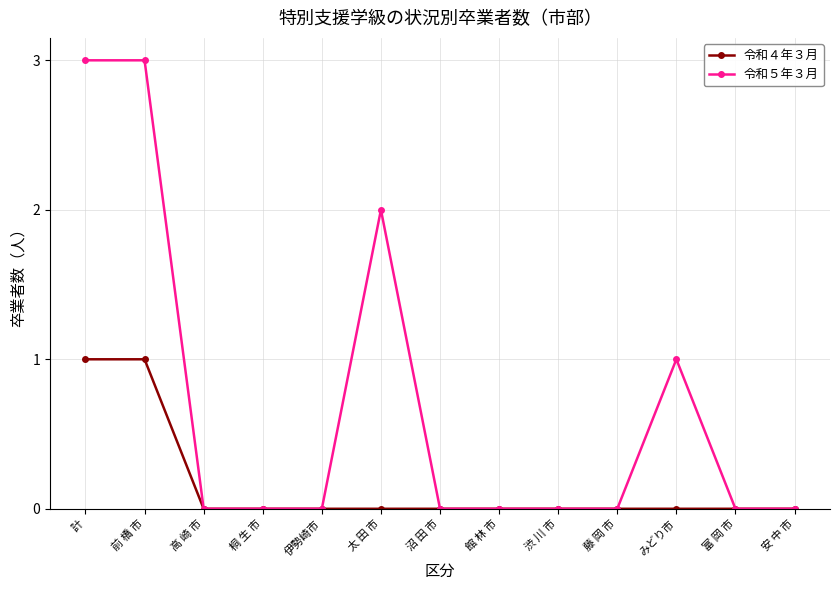

Rank the series at 計 from lowest to highest value.

令和４年３月, 令和５年３月